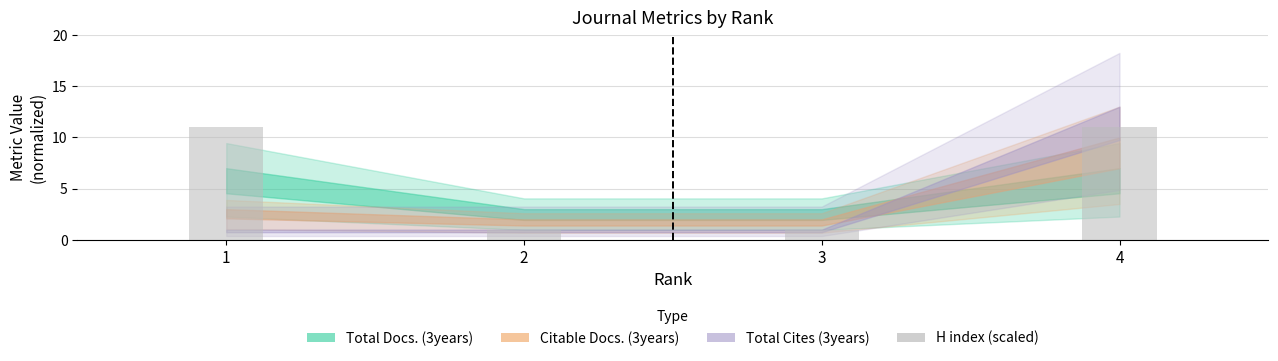

What is the difference between the values at 2 and 4?

10